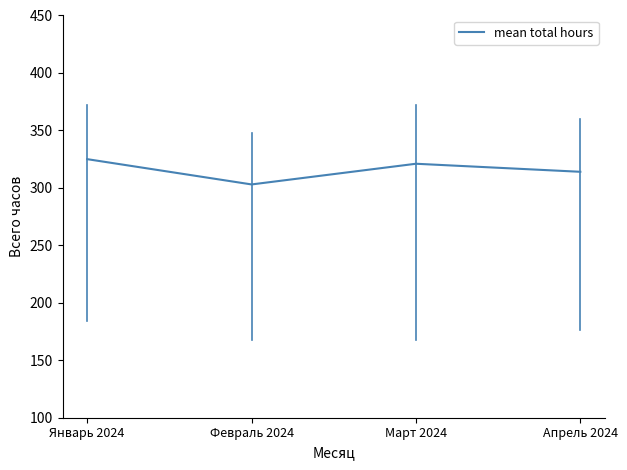

What is the approximate value at Март 2024?

321